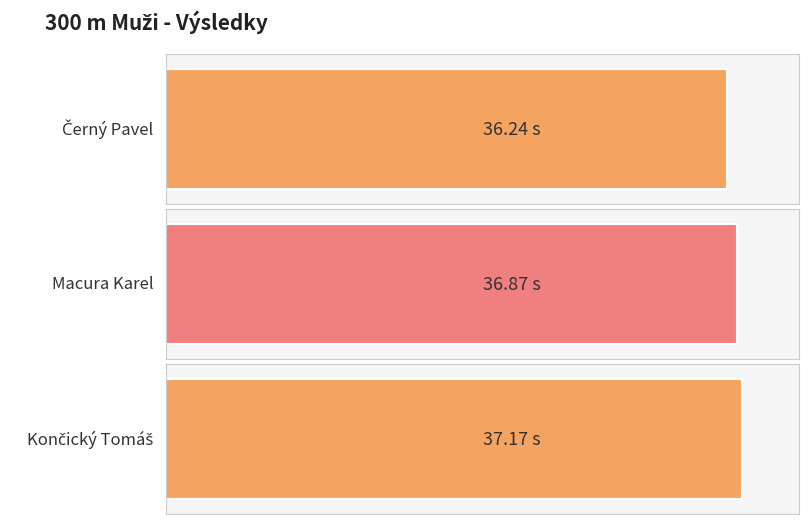

Between Černý Pavel and Končický Tomáš, which is larger?

Končický Tomáš